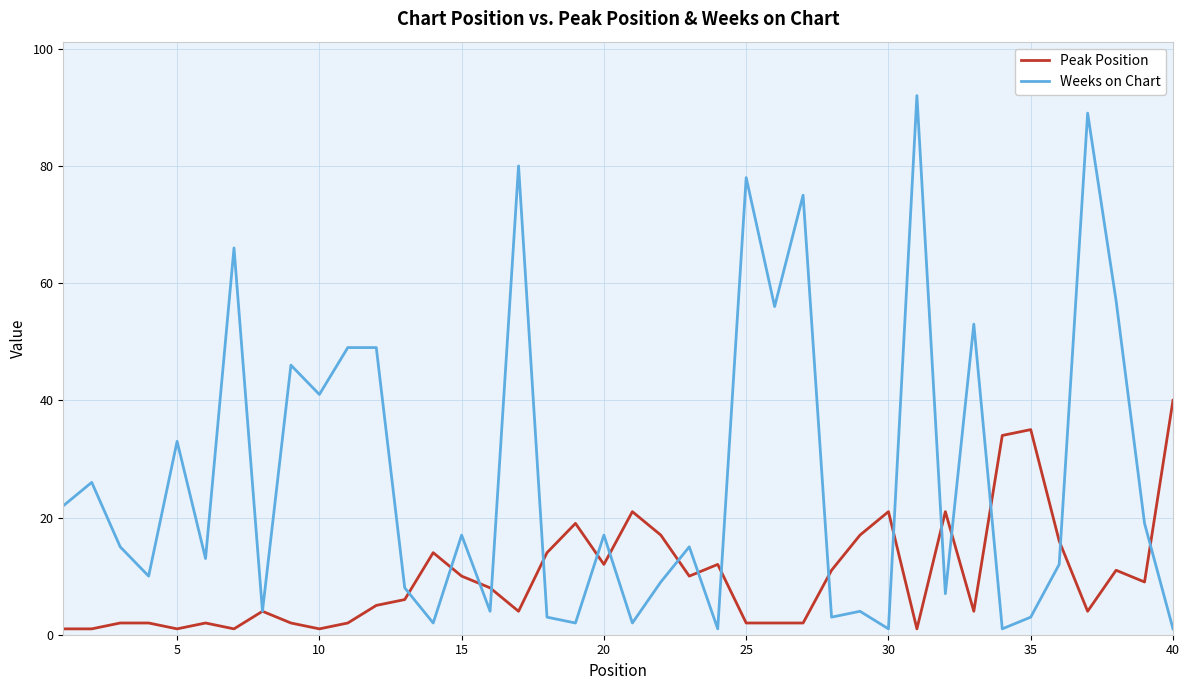

What is the greatest value displayed?

92